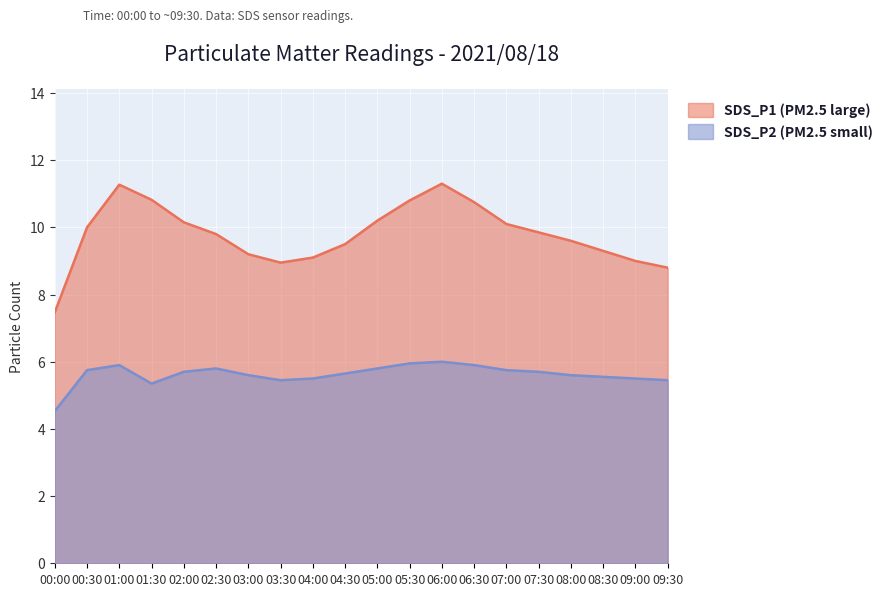

What is the greatest value displayed?

11.3